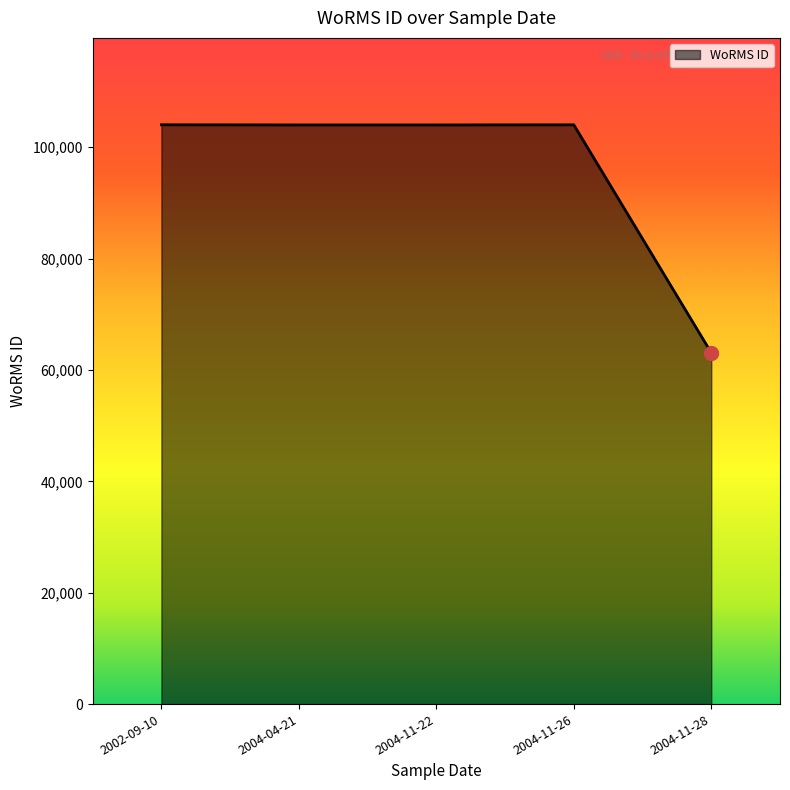

True or false: the data shows 173880 at 2004-04-21.

False